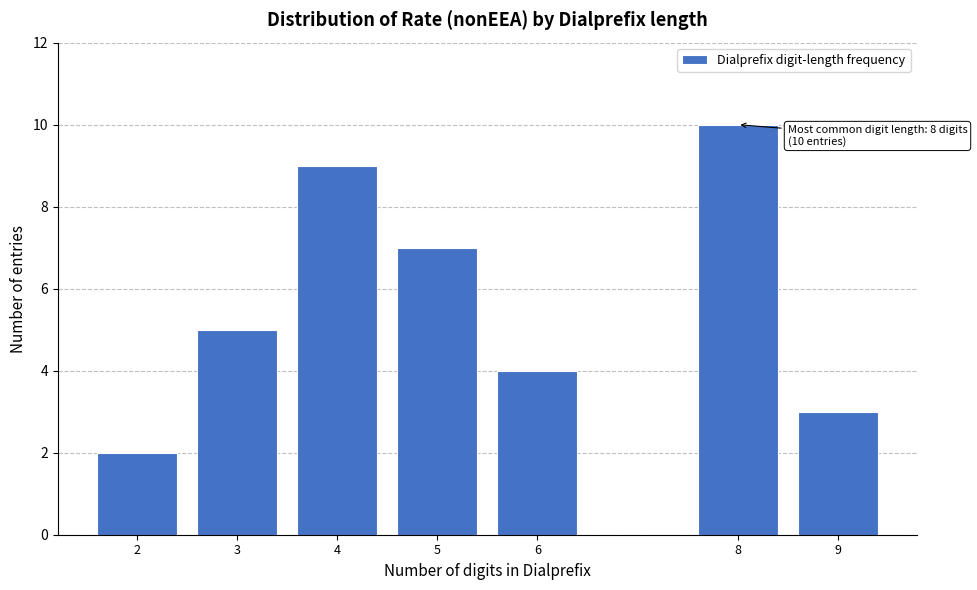

Reading left to right, list all the values displayed in this chart.

2=2	3=5	4=9	5=7	6=4	8=10	9=3